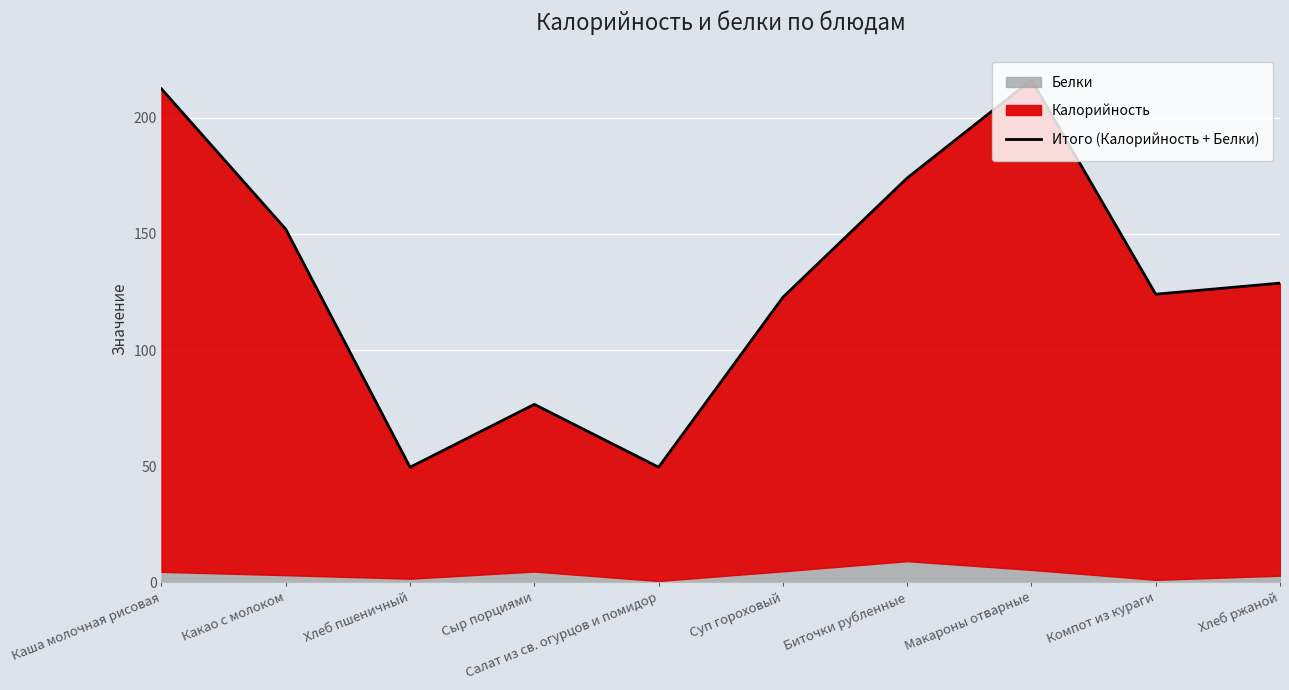

Approximately how many times larger is the value at Каша молочная рисовая compared to Суп гороховый?

1.7